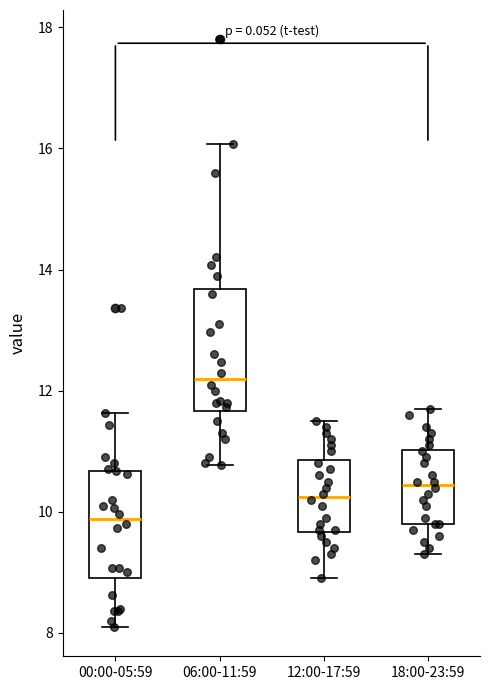

Reading left to right, read every box against the y-axis: the position of its median line, the range the box covers, and the ends of its whiskers. The values are not printed on the chart, so give them approximately, as read against the axis.

00:00-05:59: median 9.8, box 9.0 to 10.6, whiskers 8.2 to 11.6
06:00-11:59: median 12.2, box 11.6 to 13.6, whiskers 10.8 to 16.0
12:00-17:59: median 10.2, box 9.6 to 10.8, whiskers 9.0 to 11.6
18:00-23:59: median 10.4, box 9.8 to 11.0, whiskers 9.4 to 11.8